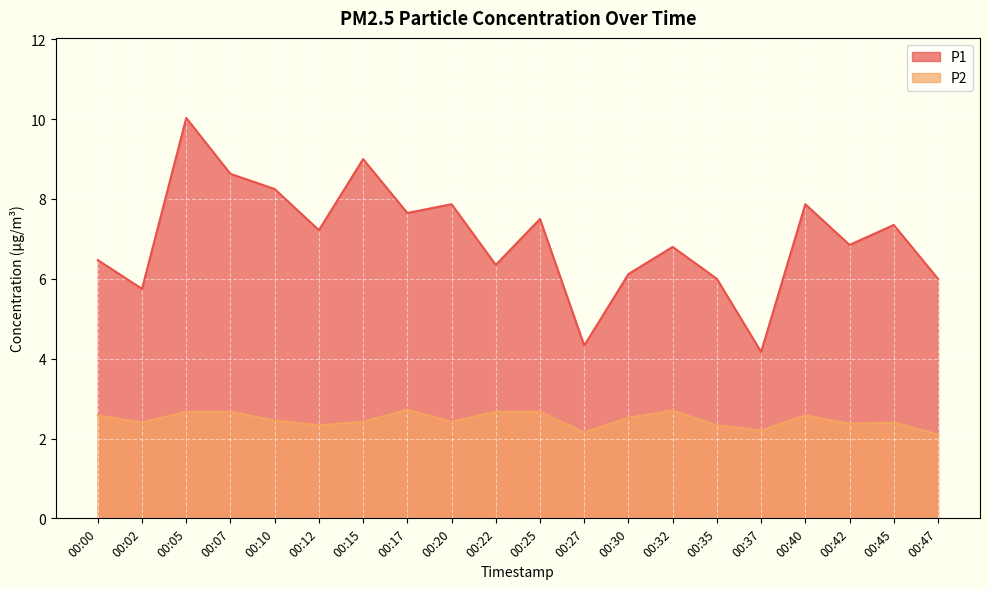

What is the sum of the P1 values at 00:00 and 00:42?

13.3